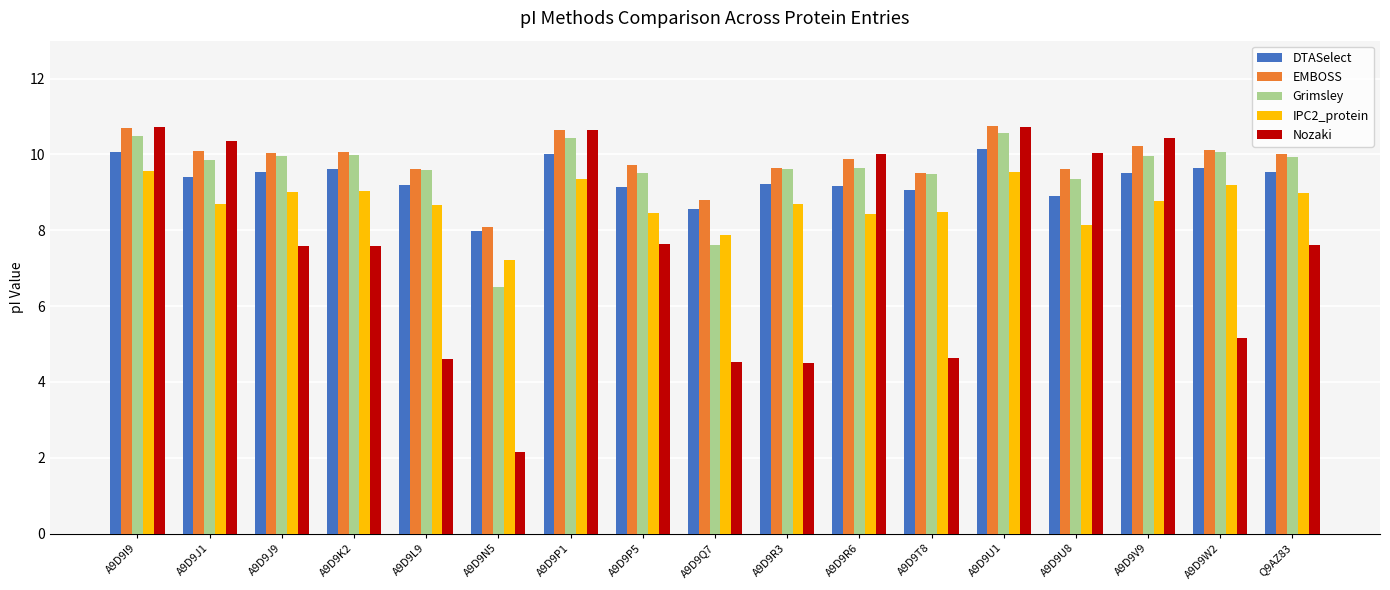

What position from the left is A9D9I9?

1